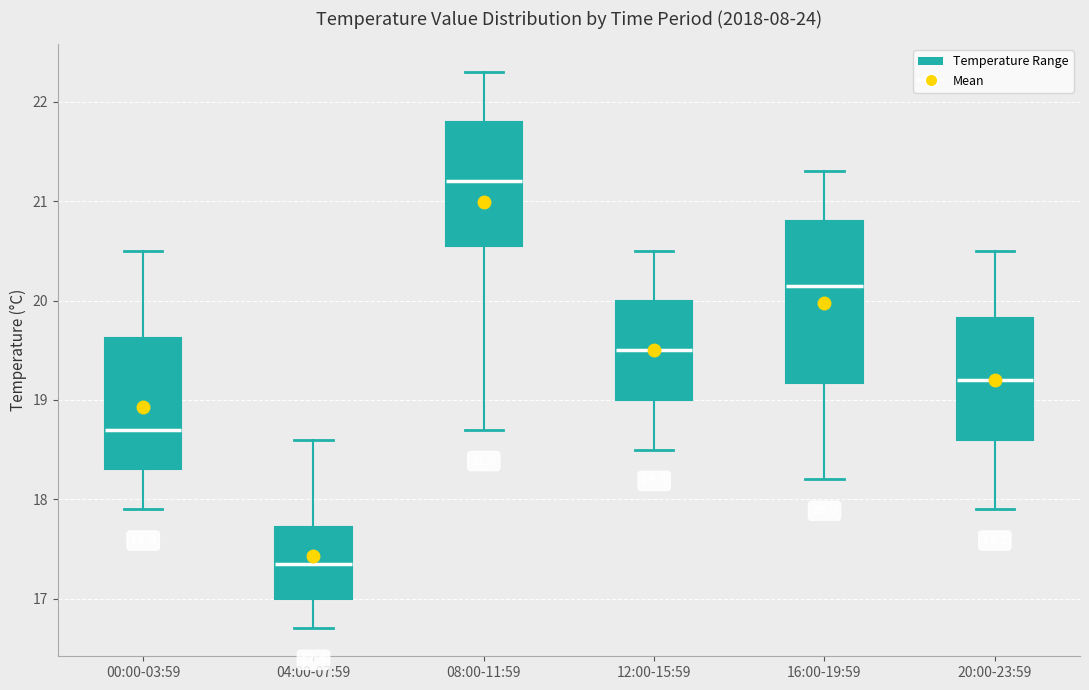

Which box's median line is the lowest?

04:00-07:59